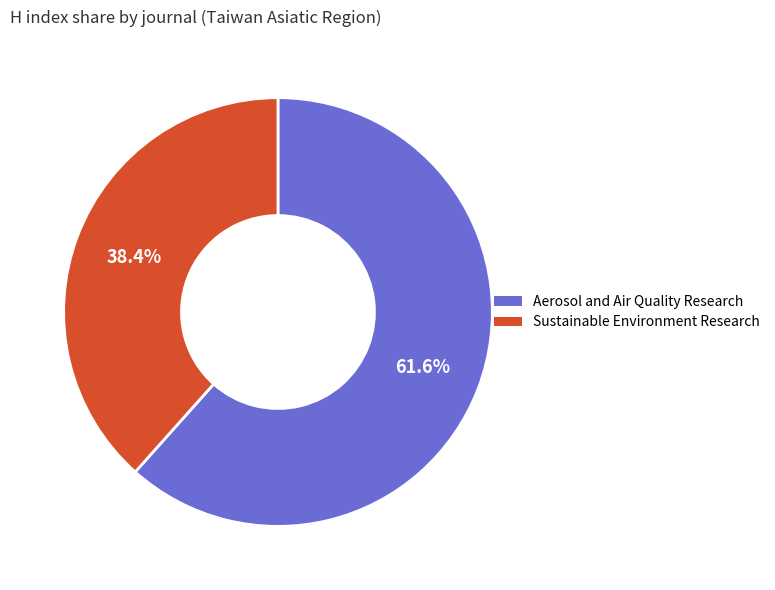

To the nearest percent, what portion does Aerosol and Air Quality Research represent?

62%